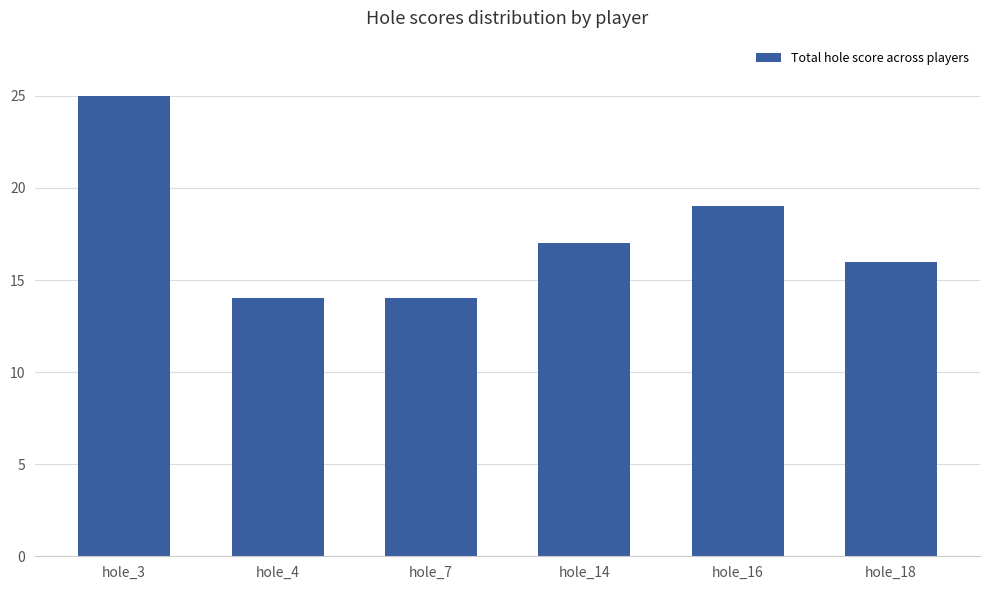

Approximately how many times larger is the value at hole_16 compared to hole_7?

1.4